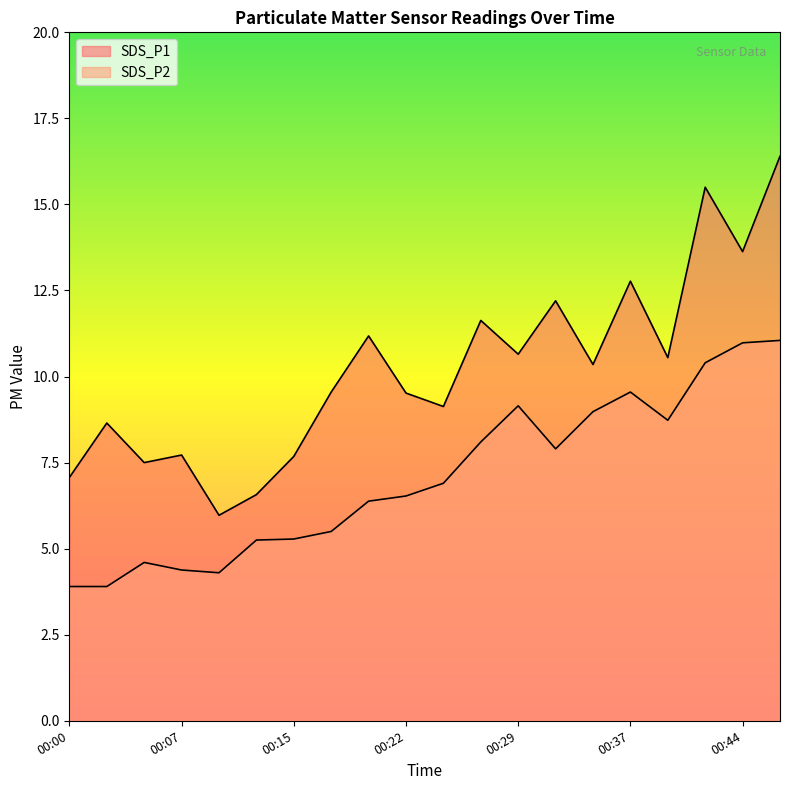

At which category does SDS_P1 reach its first local peak?

00:02